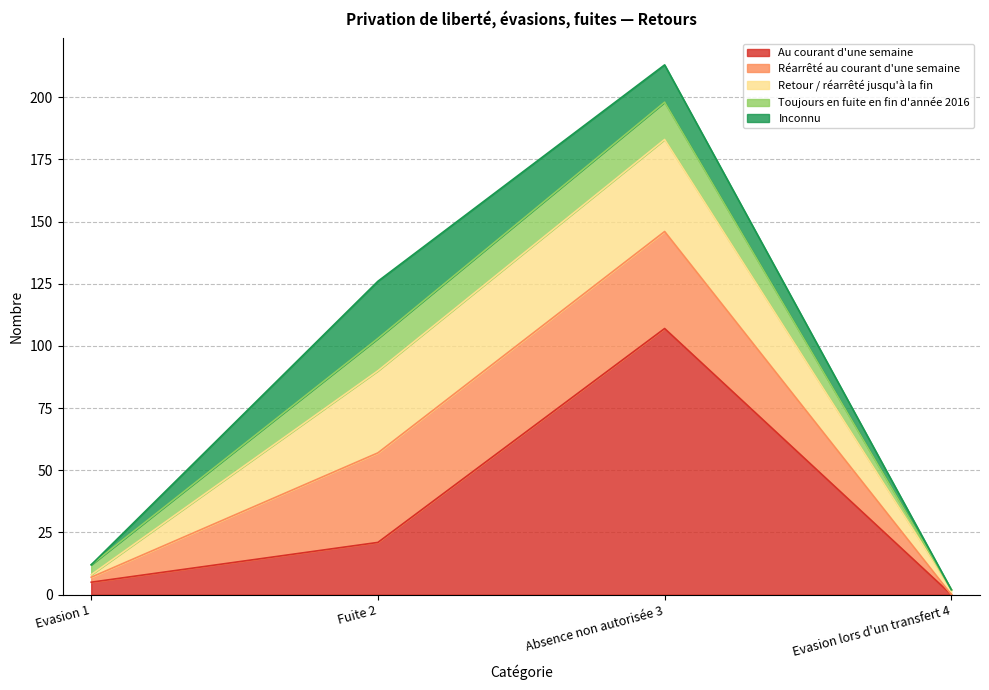

At which category is the sum across all series the highest?

Absence non autorisée 3